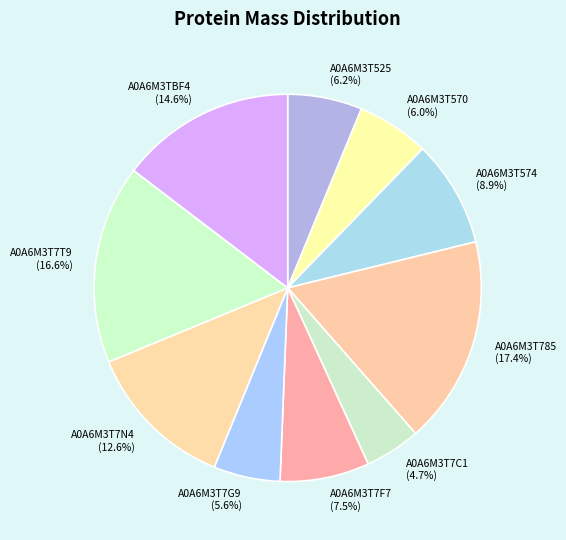

Which category has the biggest portion of the pie?

A0A6M3T785